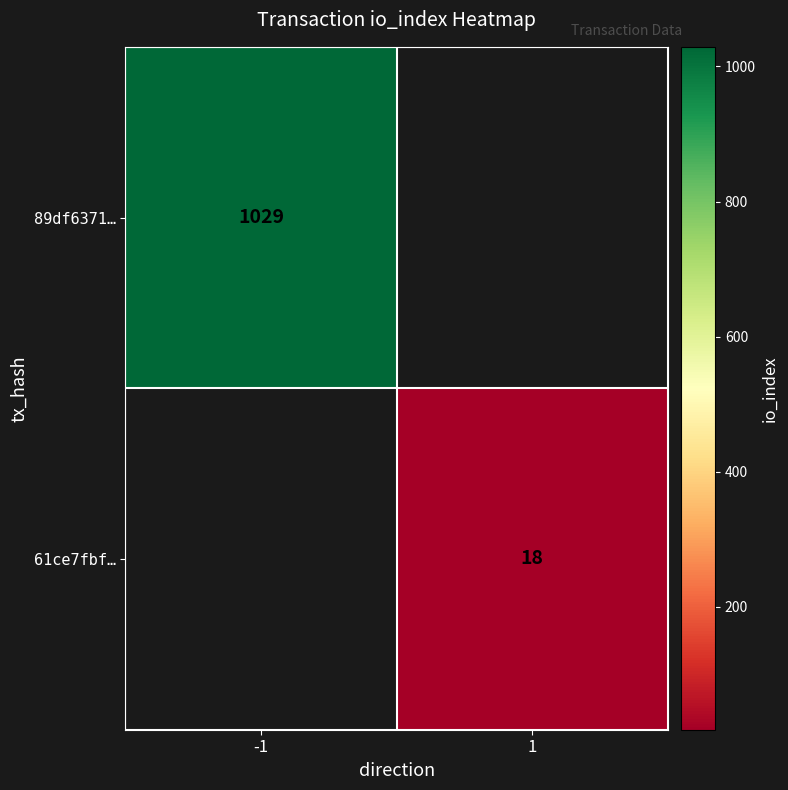

Which label corresponds to the smallest value in the chart?

1